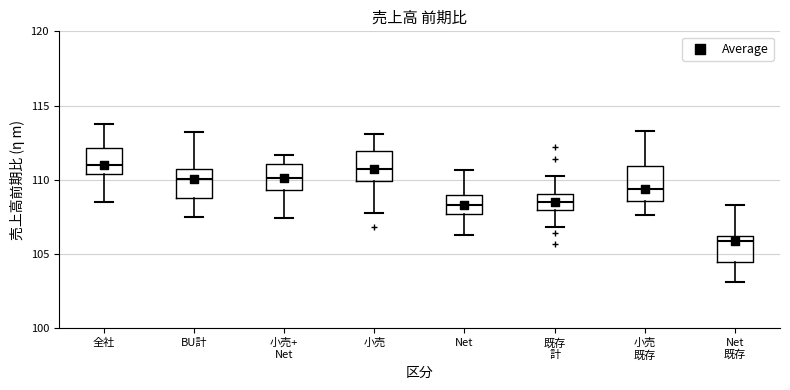

Where is the upper edge of the box for BU計 on the y-axis? The values are not printed on the chart, so give them approximately, as read against the axis.

110.5